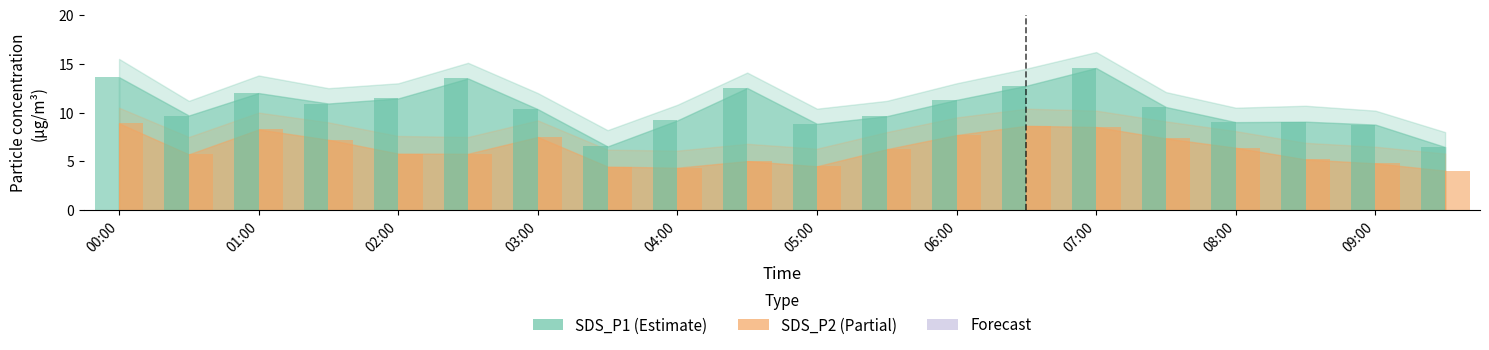

What is the label of the 2nd bar from the left?

00:30